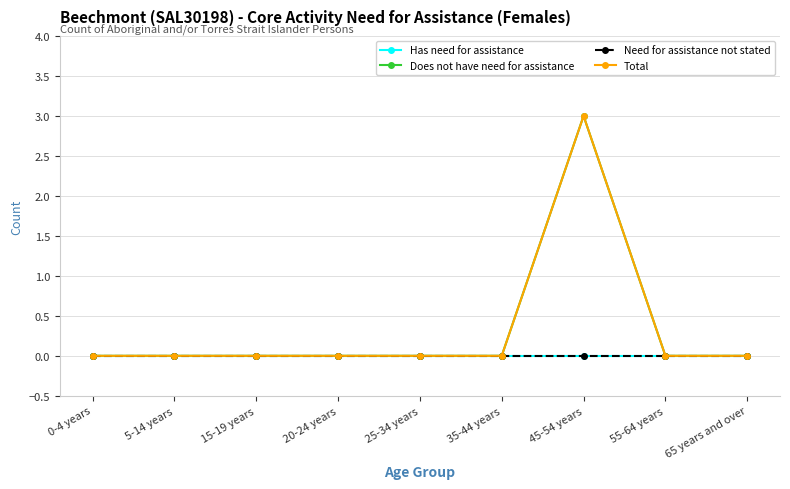

True or false: Total and Has need for assistance cross at least once.

False